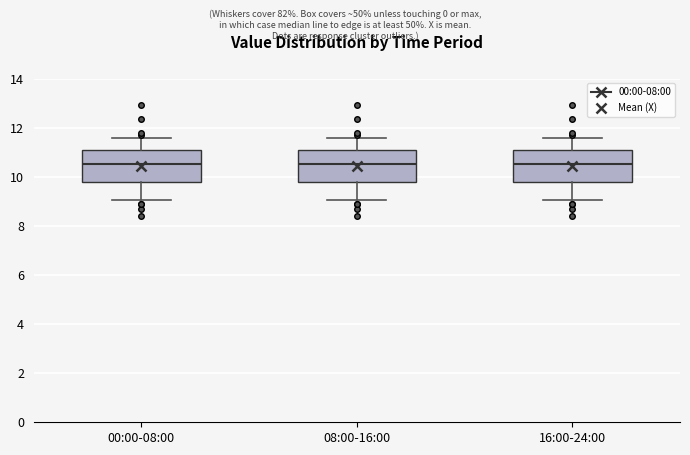

Reading left to right, read every box against the y-axis: the position of its median line, the range the box covers, and the ends of its whiskers. The values are not printed on the chart, so give them approximately, as read against the axis.

00:00-08:00: median 10.6, box 9.8 to 11.2, whiskers 9.0 to 11.6
08:00-16:00: median 10.6, box 9.8 to 11.2, whiskers 9.0 to 11.6
16:00-24:00: median 10.6, box 9.8 to 11.2, whiskers 9.0 to 11.6